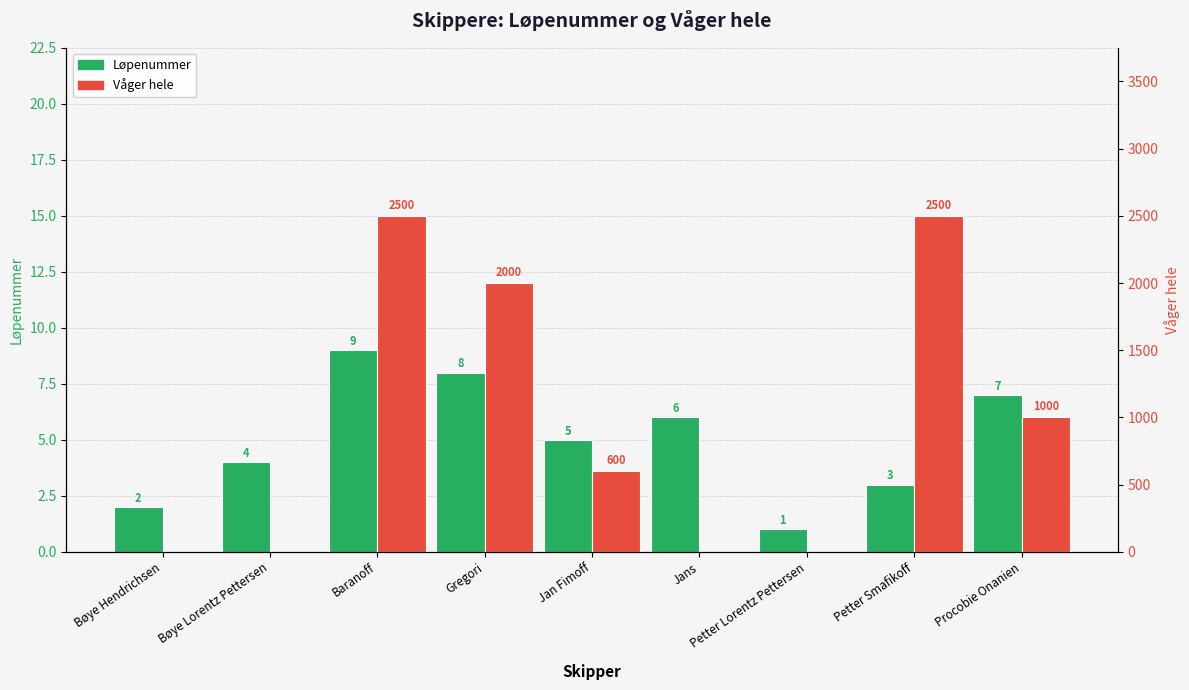

What is the highest value of the Våger hele series?

2500